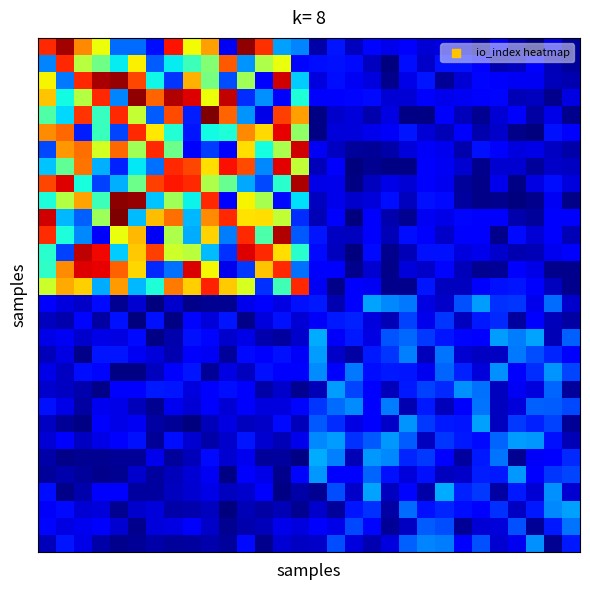

What is the smallest value displayed?

0.1